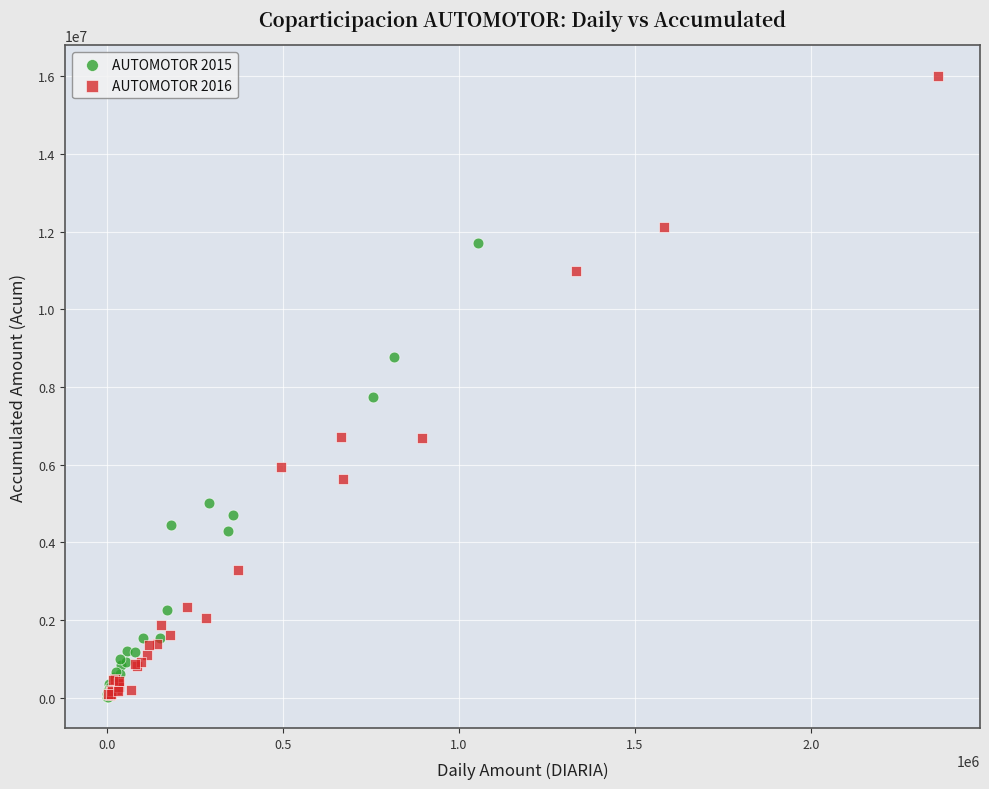

Which series has the widest spread of Y values?

AUTOMOTOR 2016